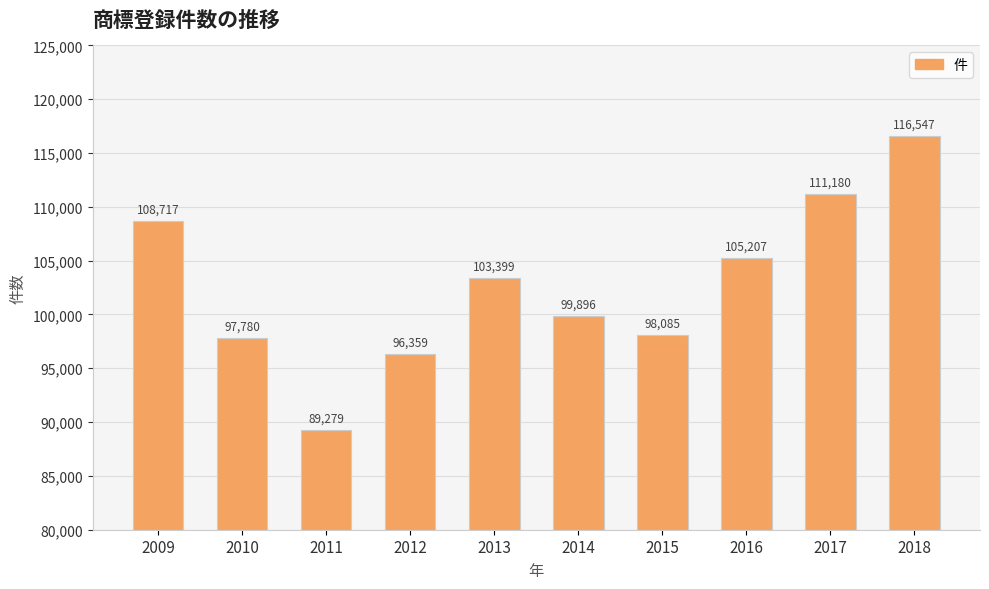

What is the change in value from 2010 to 2012?

-1421